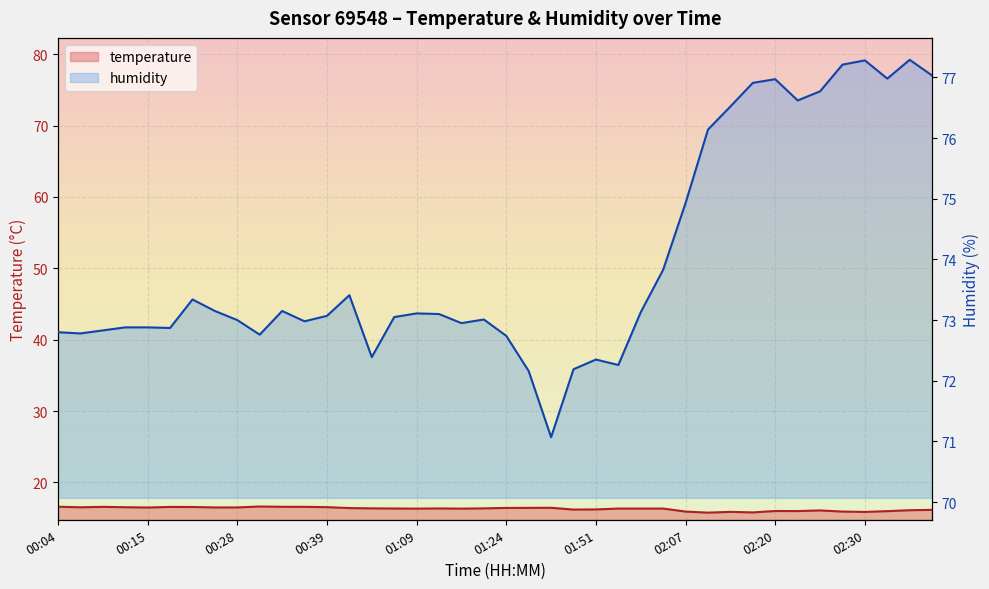

True or false: temperature and humidity intersect in this chart.

False